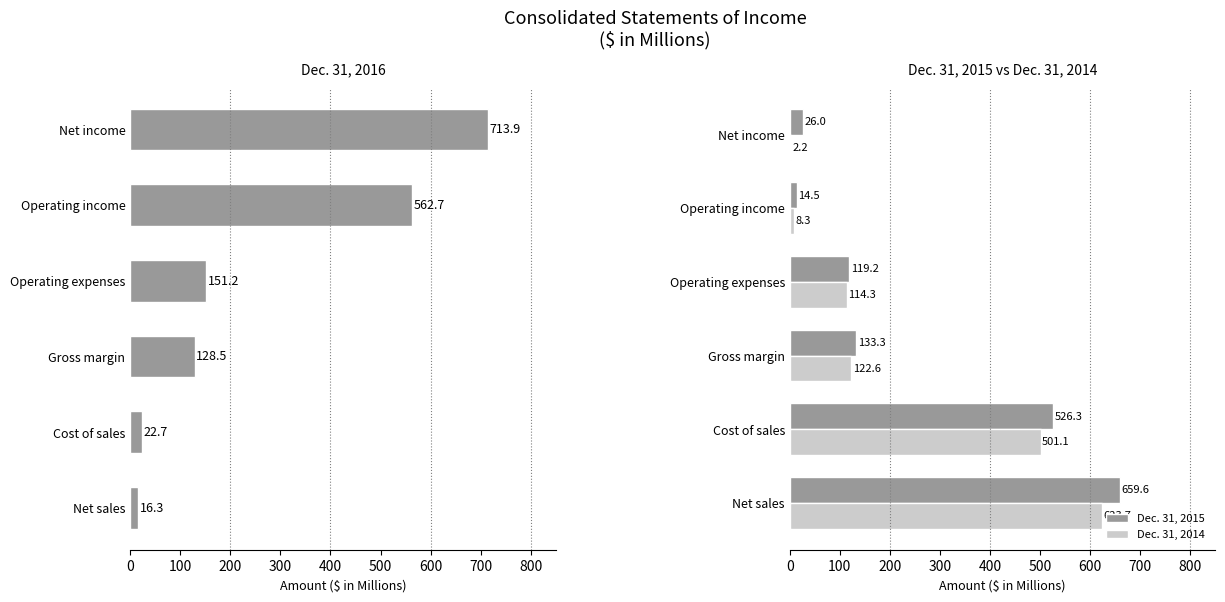

Which series has the largest total across all categories?

Dec. 31, 2016